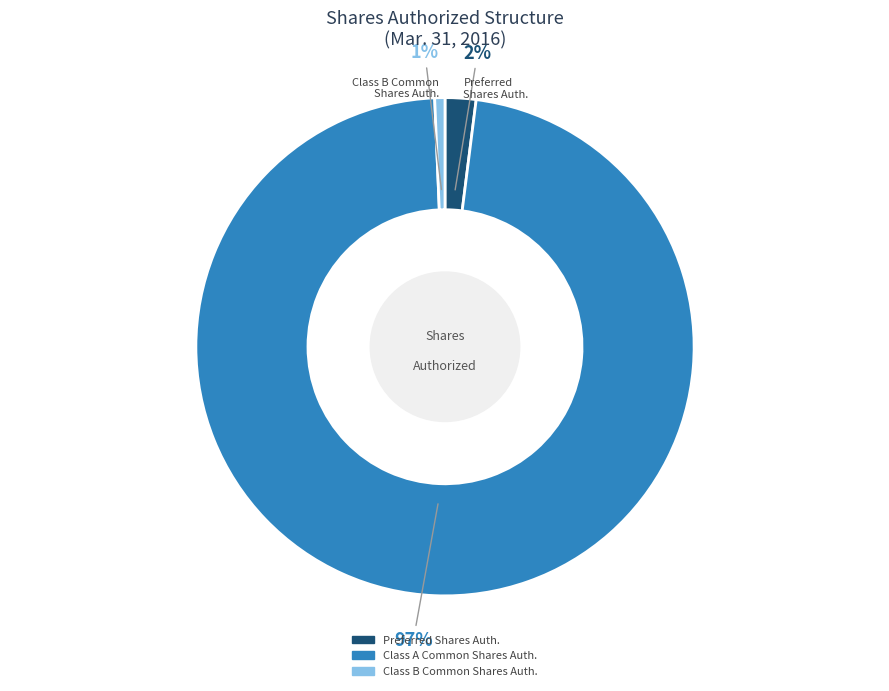

Do Preferred Shares Auth. and Class B Common Shares Auth. together represent more than half of the pie?

No